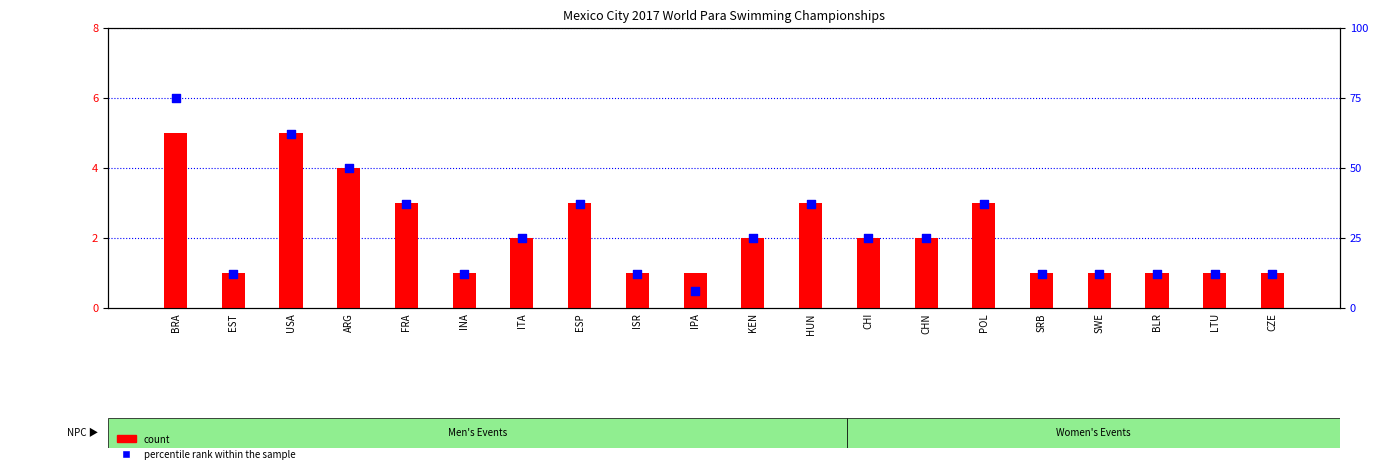

Which series has the largest total across all categories?

percentile rank within the sample